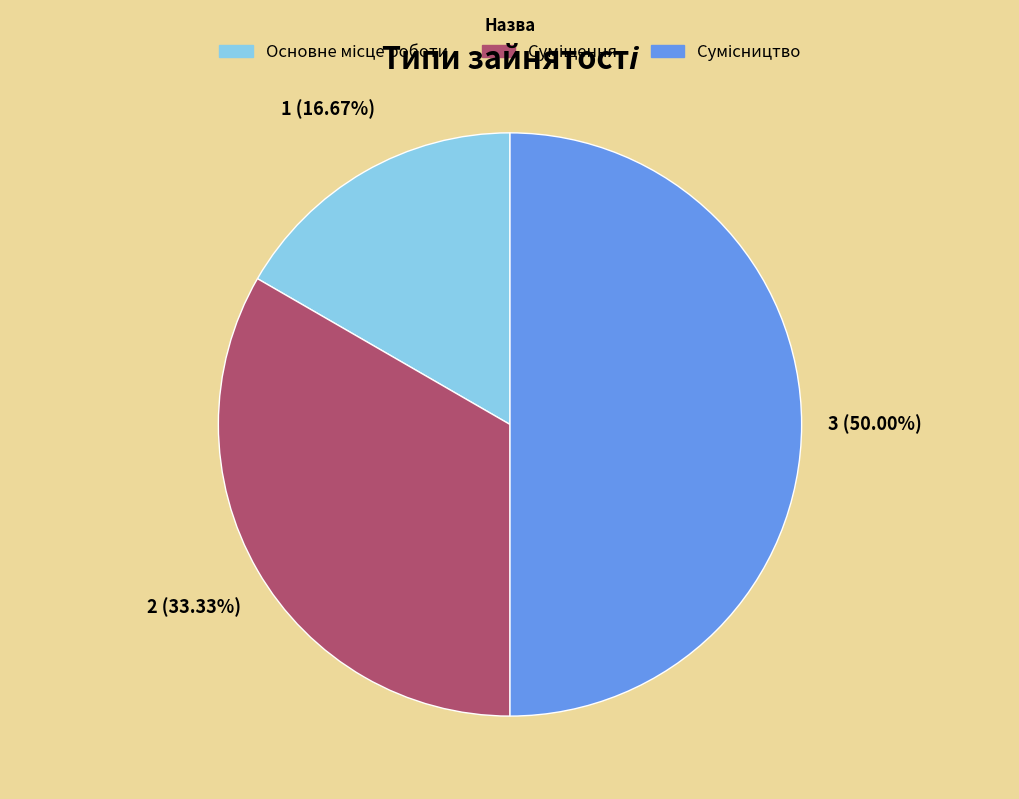

Rank the categories by value from highest to lowest.

Сумісництво, Суміщення, Основне місце роботи